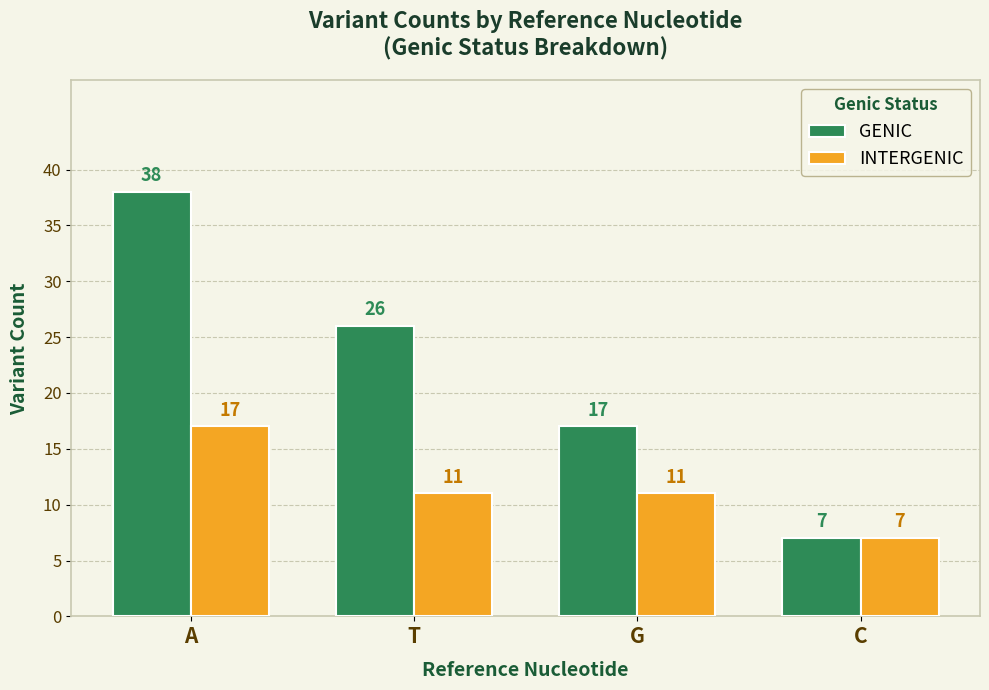

Which series has the widest spread of values?

GENIC